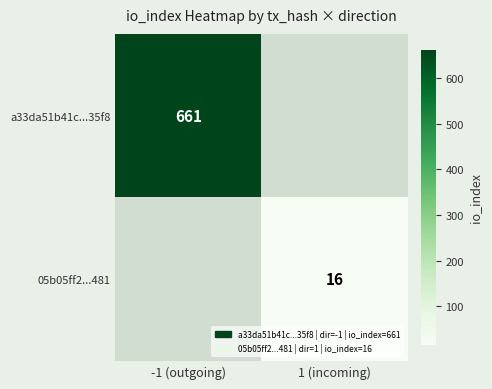

What is the smallest value displayed?

16.0